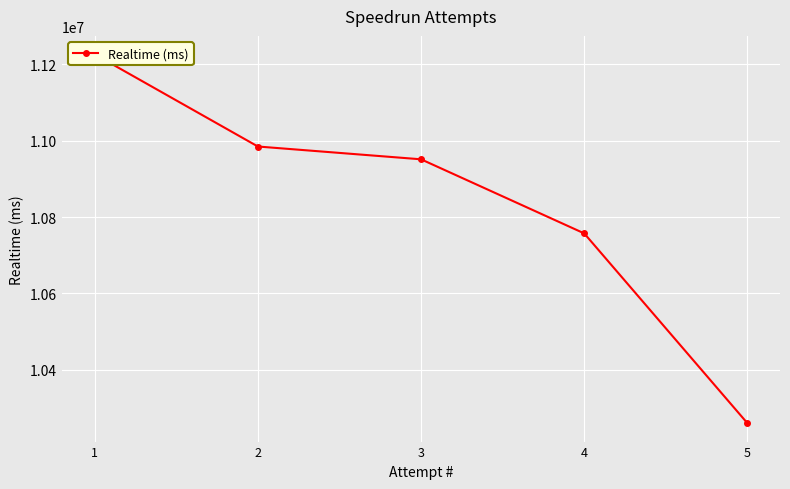

At which category does the chart reach its minimum across all series?

5